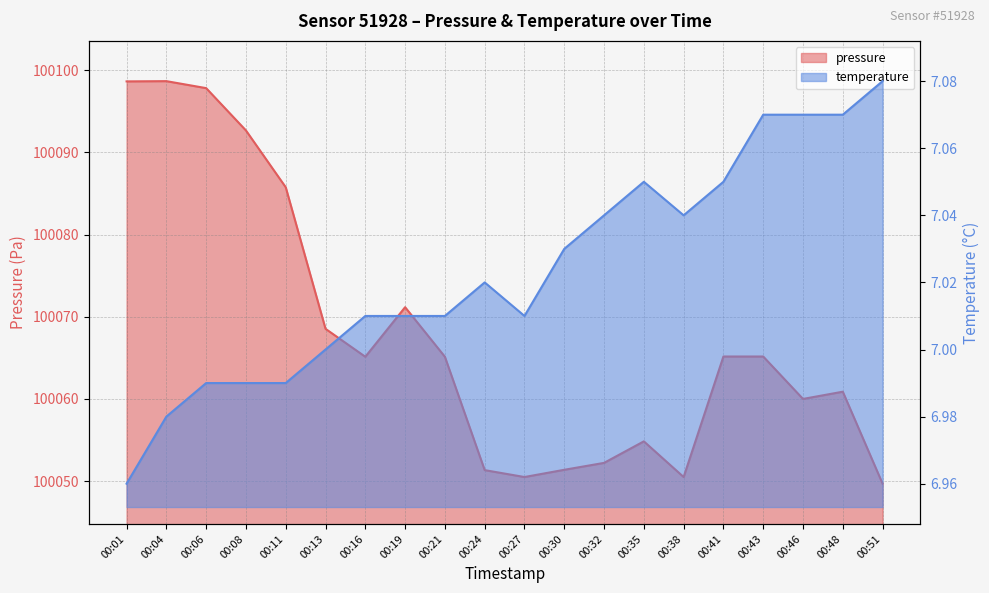

What is the sum of the pressure values at 00:41 and 00:46?

200125.2